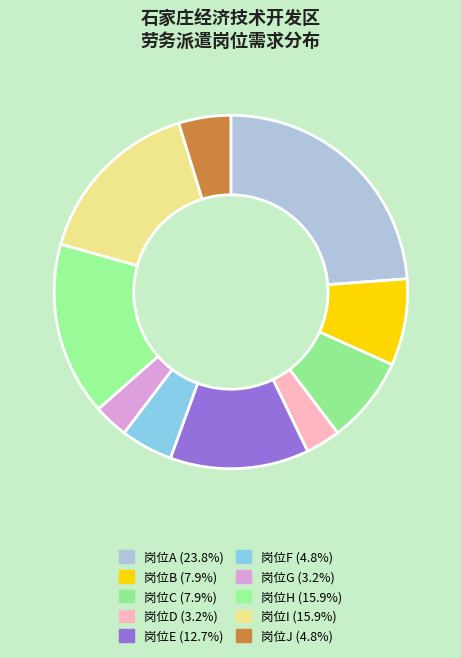

Do 岗位J and 岗位C together represent more than half of the pie?

No